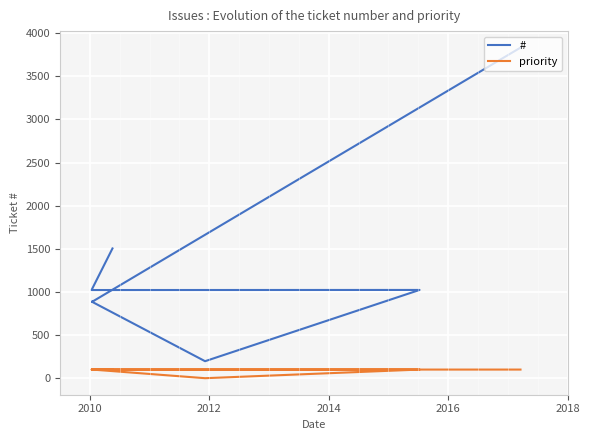

At how many categories does at least one series exceed 2877?

1